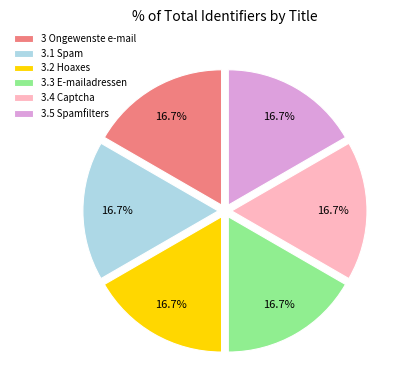

To the nearest percent, what is the average slice percentage?

17%